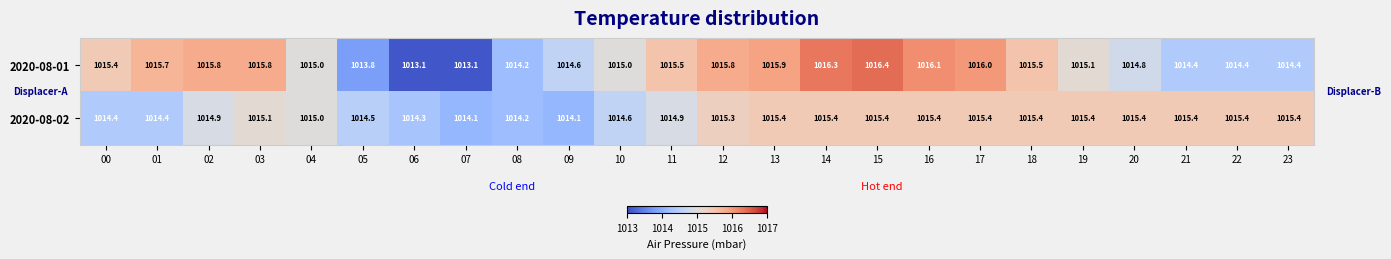

The value of 2020-08-01 at 06 is 1463.7. True or false?

False